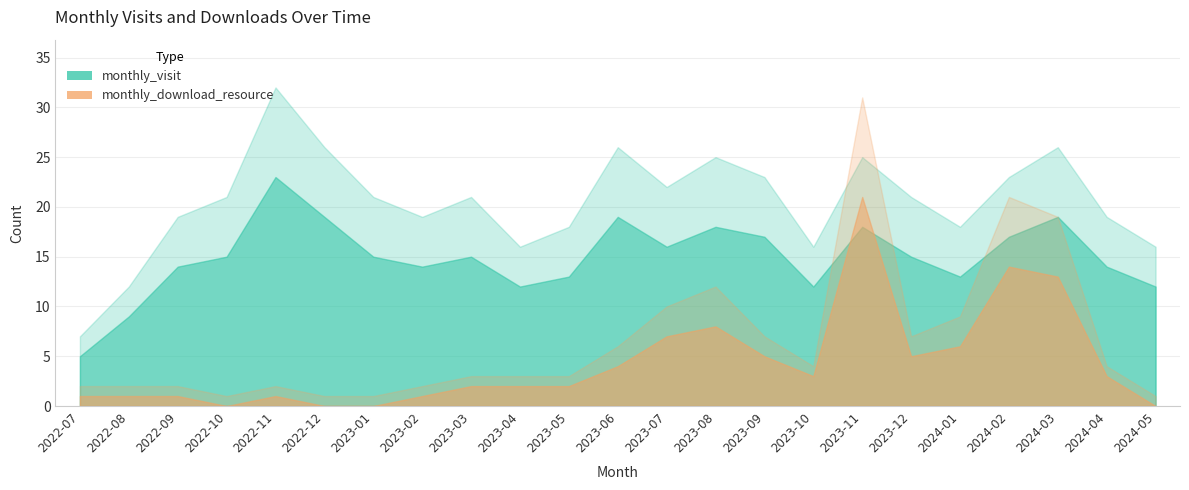

Reading left to right, transcribe all the data shown in this chart.

monthly_visit: 5	9	14	15	23	19	15	14	15	12	13	19	16	18	17	12	18	15	13	17	19	14	12
monthly_download_resource: 1	1	1	0	1	0	0	1	2	2	2	4	7	8	5	3	21	5	6	14	13	3	0